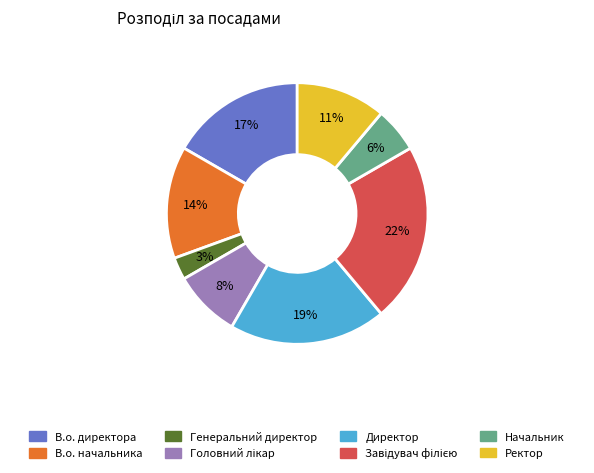

Is there any slice that represents more than half of the pie?

No